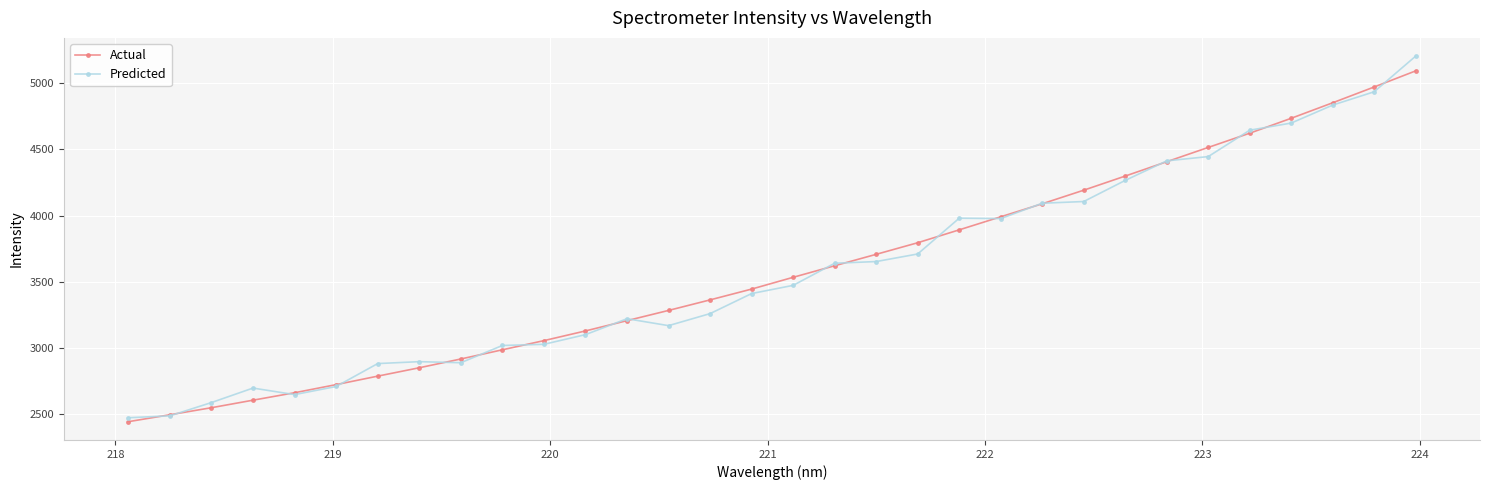

What is the value of the Actual point at the 12th from the left?

3129.7